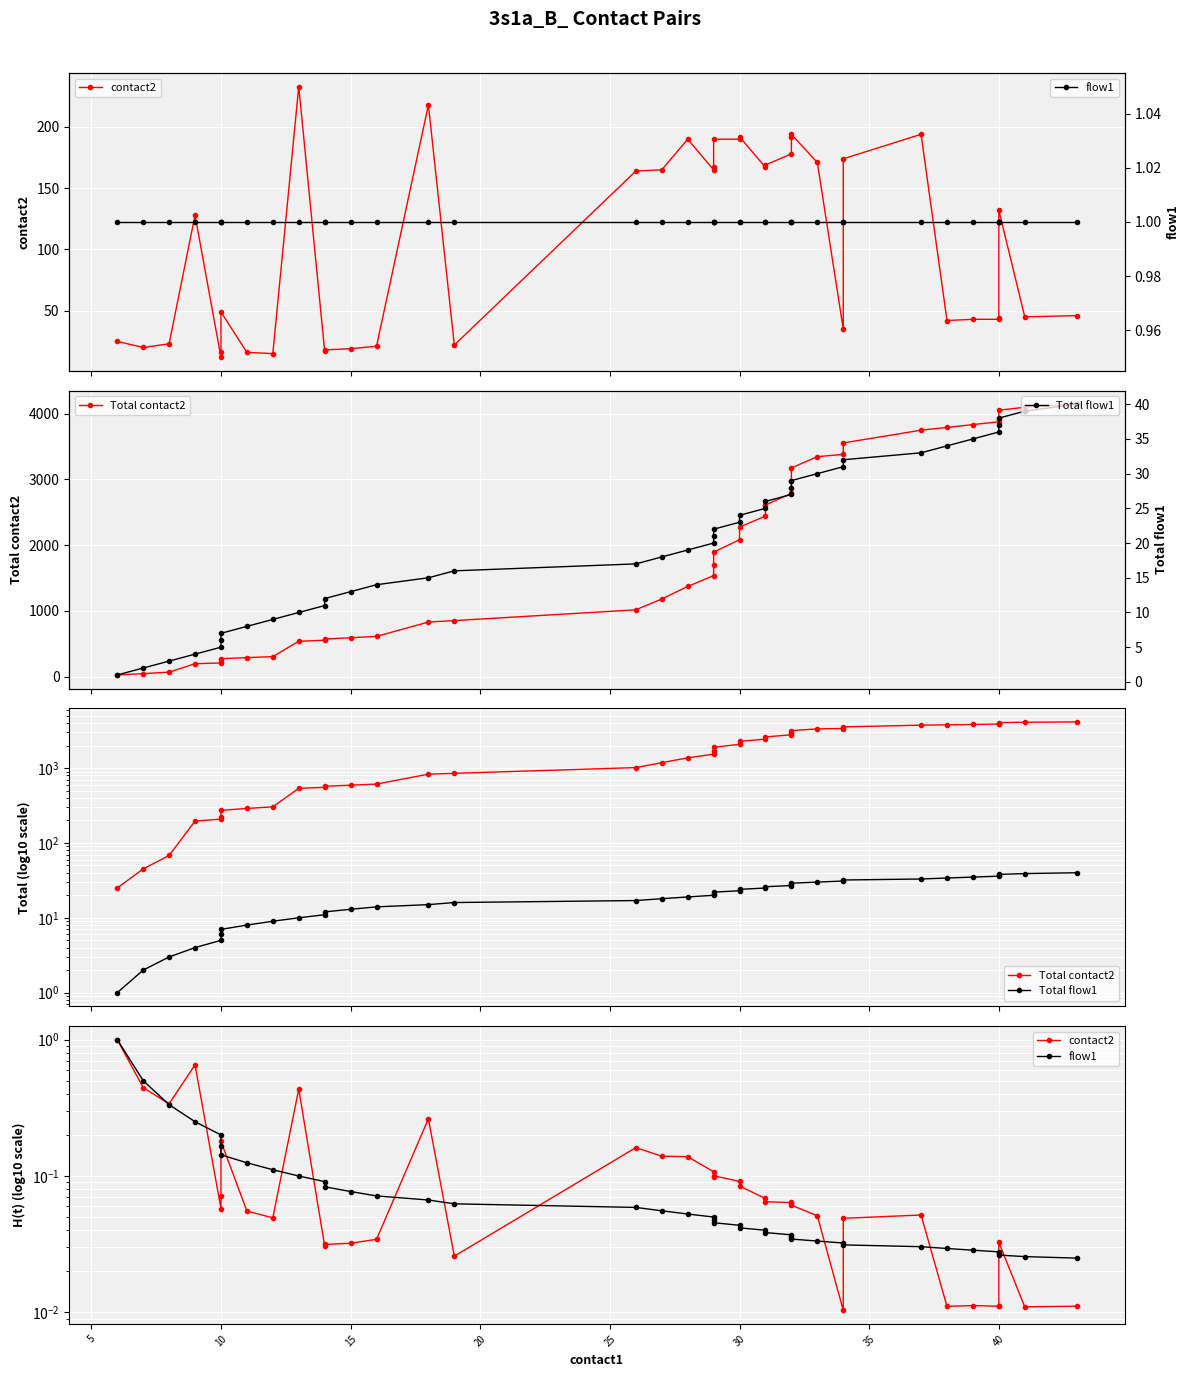

True or false: Total flow1 has more than 0 interior local peaks.

False